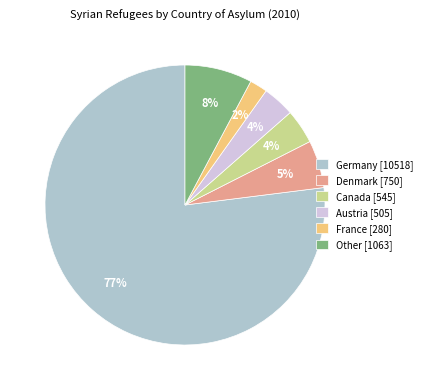

To the nearest percent, what is the difference between the largest and smallest slice percentages?

75%